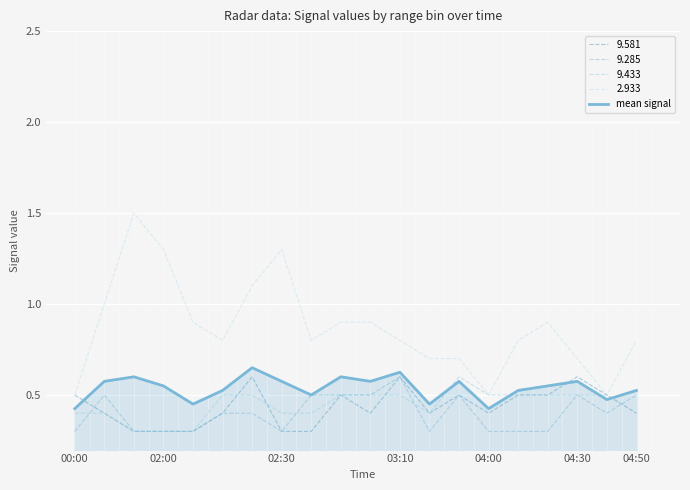

Reading left to right, what are all the values shown in this chart?

0.4	0.6	0.6	0.6	0.4	0.5	0.7	0.6	0.5	0.6	0.6	0.6	0.5	0.6	0.4	0.5	0.6	0.6	0.5	0.5